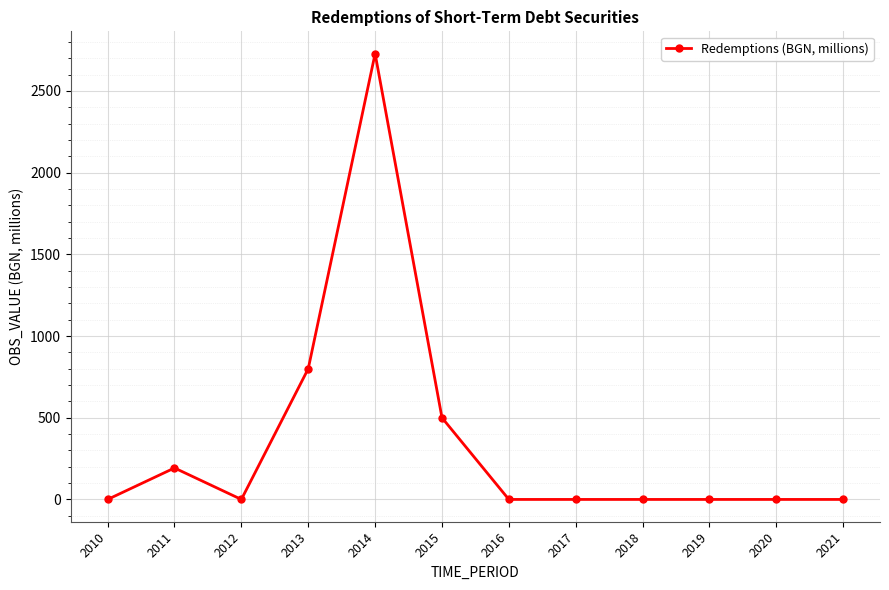

What is the change in value from 2014 to 2018?

-2728.6